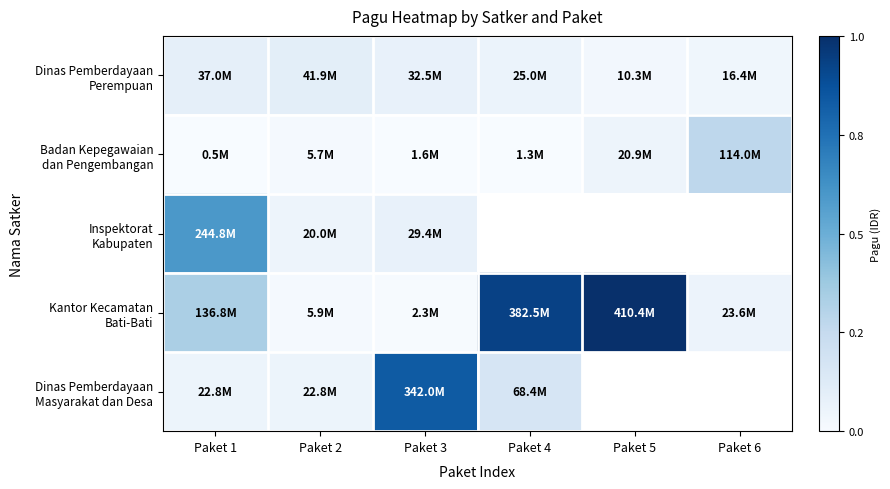

What is the difference between the maximum and second lowest values in the Badan Kepegawaian dan Pengembangan series?

112740000.0